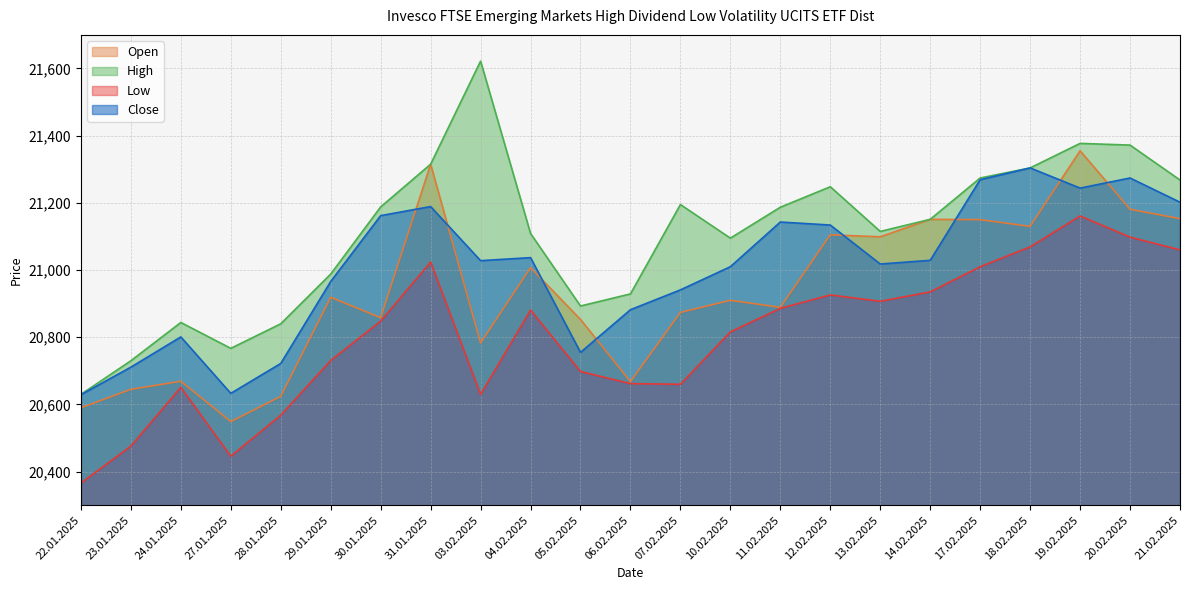

Does the chart have visible grid lines?

Yes